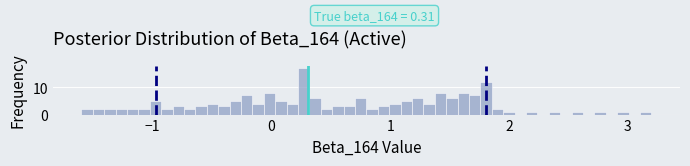

Around what value on the x-axis is the tallest bar? Give the approximate position of its centre, as read against the axis.

0.3